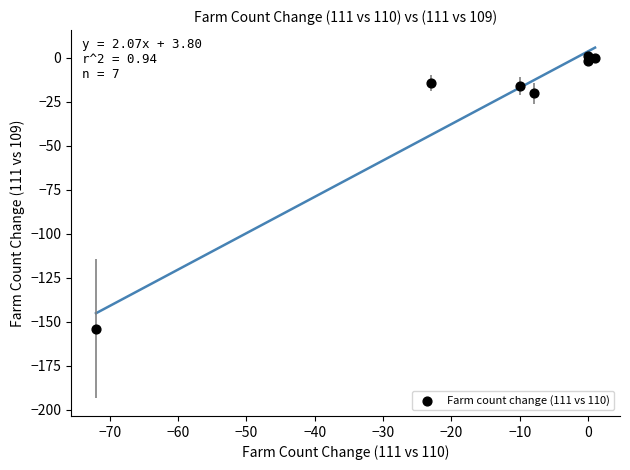

What is the range of X values (max minus min)?

73